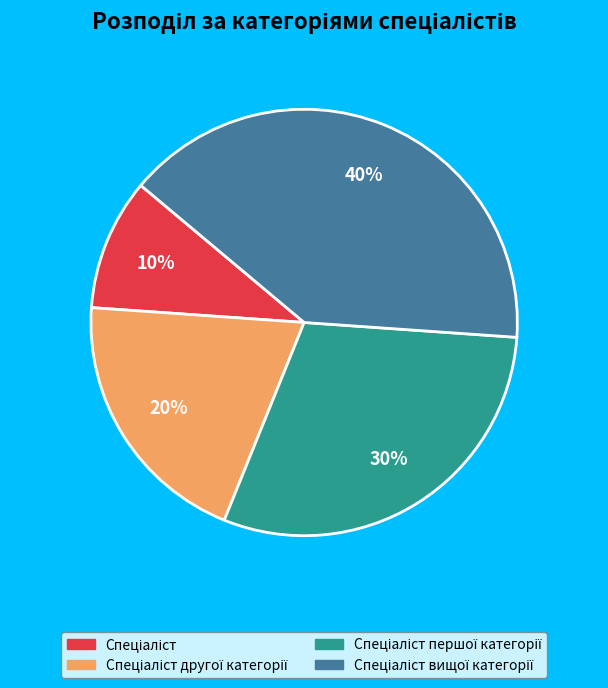

To the nearest percent, what is the difference between the largest and smallest slice percentages?

30%